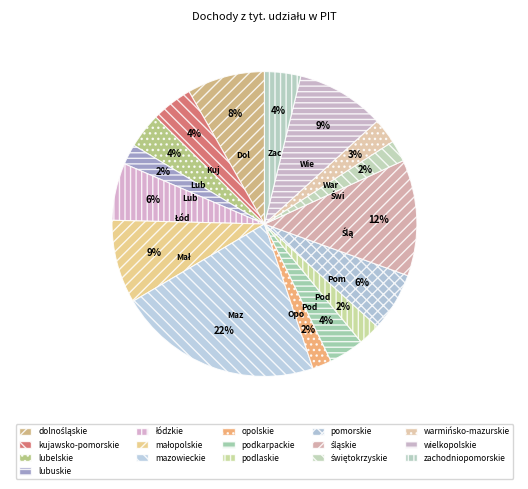

To the nearest percent, what portion does pomorskie represent?

6%